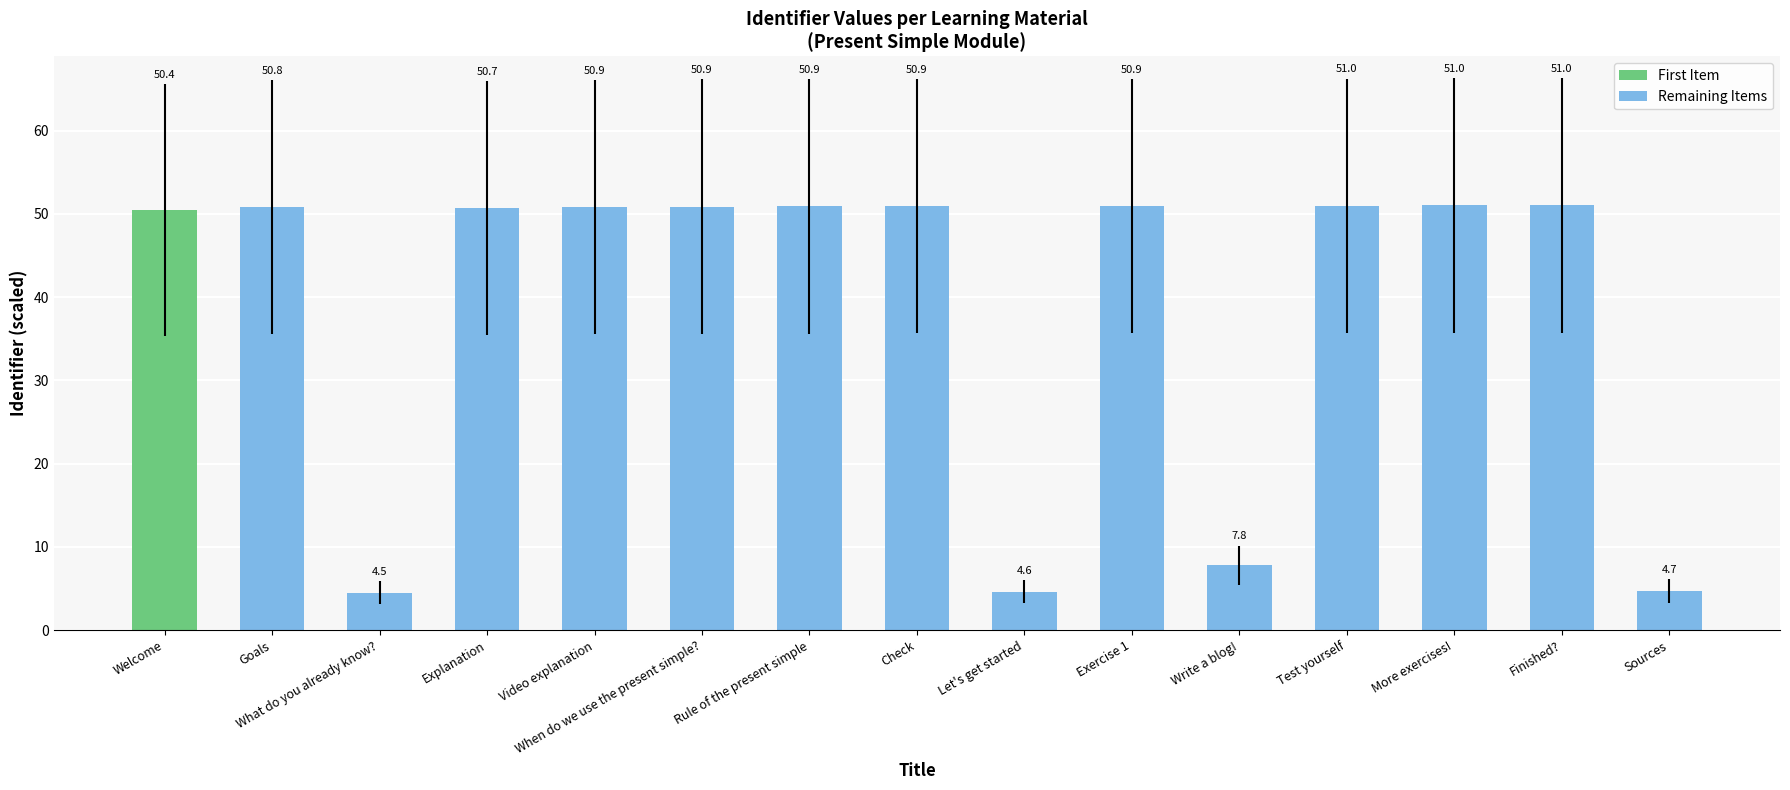

What is the minimum value shown in the chart?

4.5